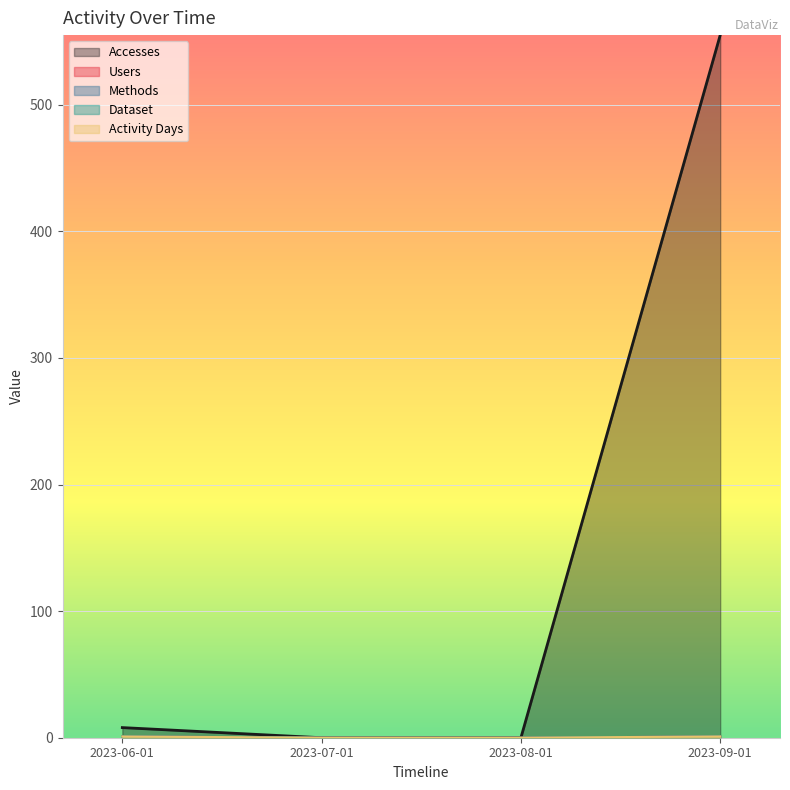

At 2023-08-01, list the series in order from smallest to largest.

Accesses, Users, Methods, Dataset, Activity Days